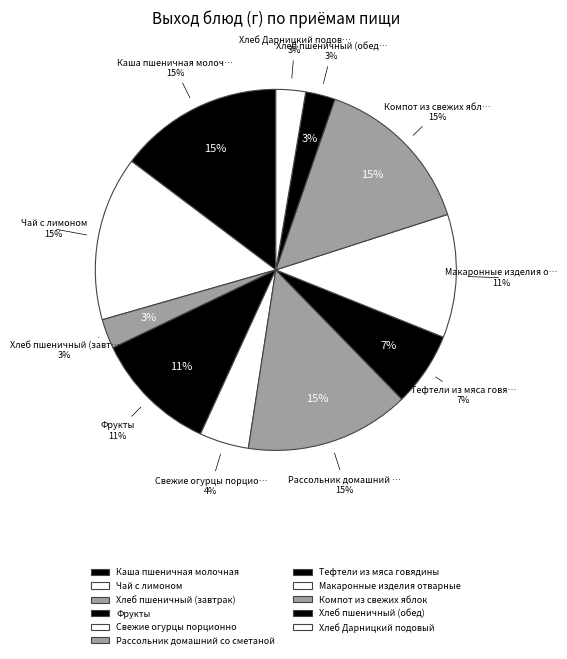

Does Каша пшеничная молочная represent more than half of the total?

No